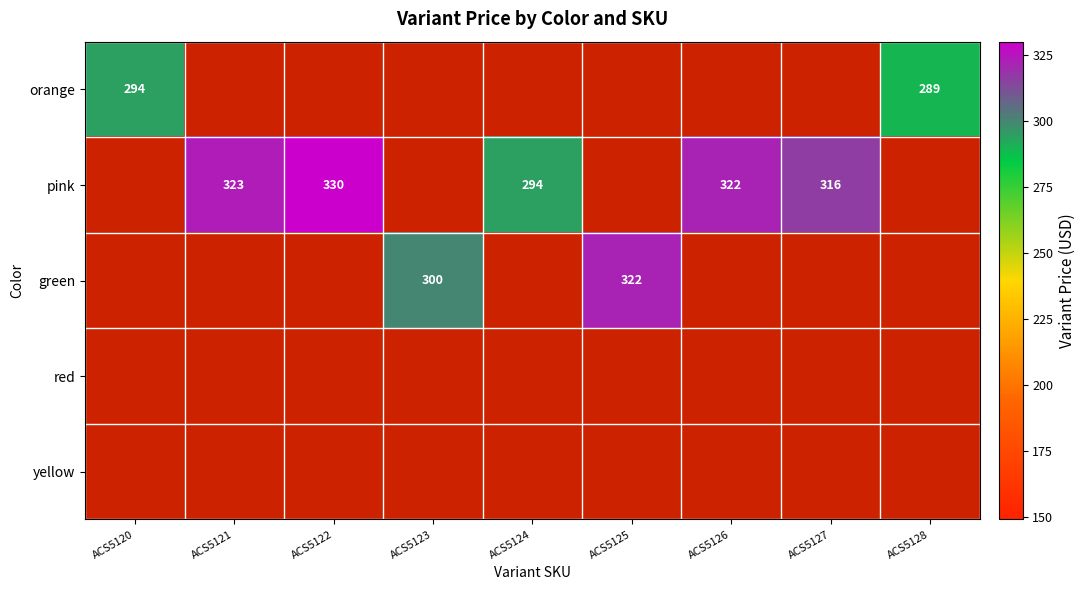

The pink series shows 499 at ACS5127. True or false?

False